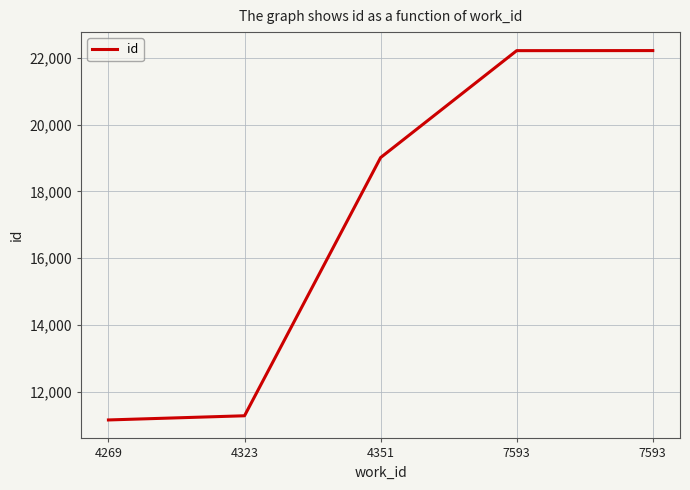

How many series are shown in this chart?

1